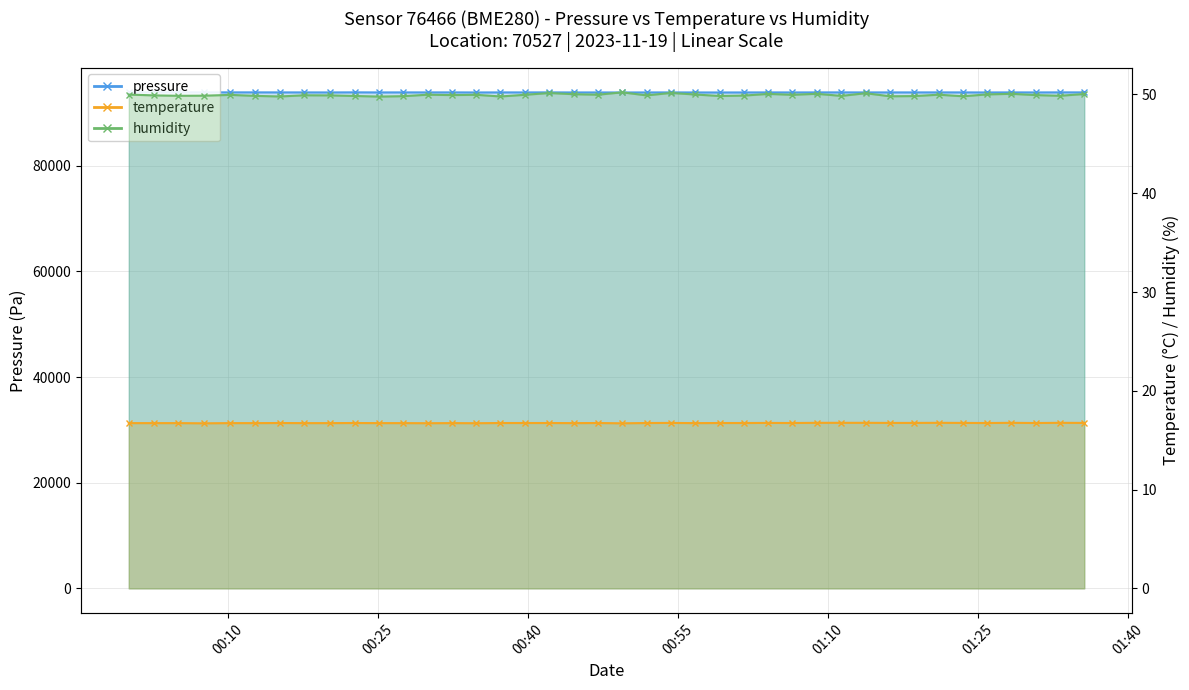

How many lines are shown in the chart?

3